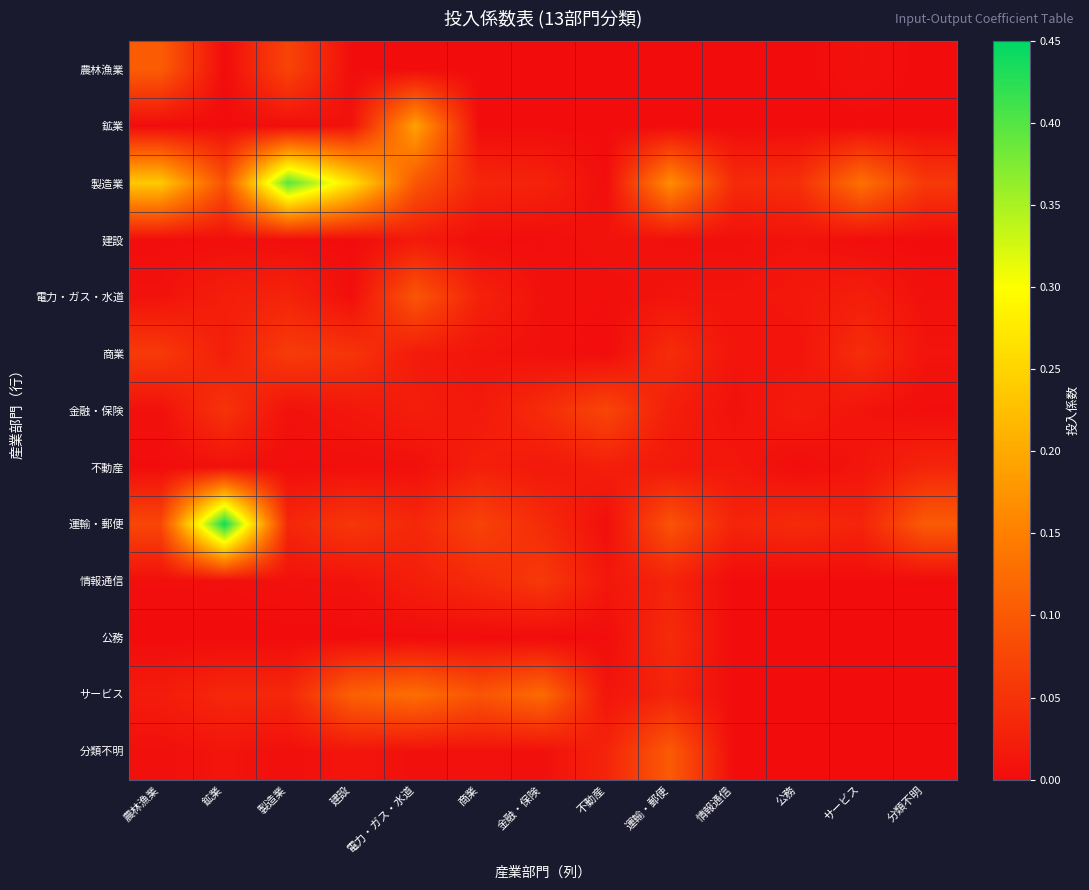

How many categories are shown in the chart?

13